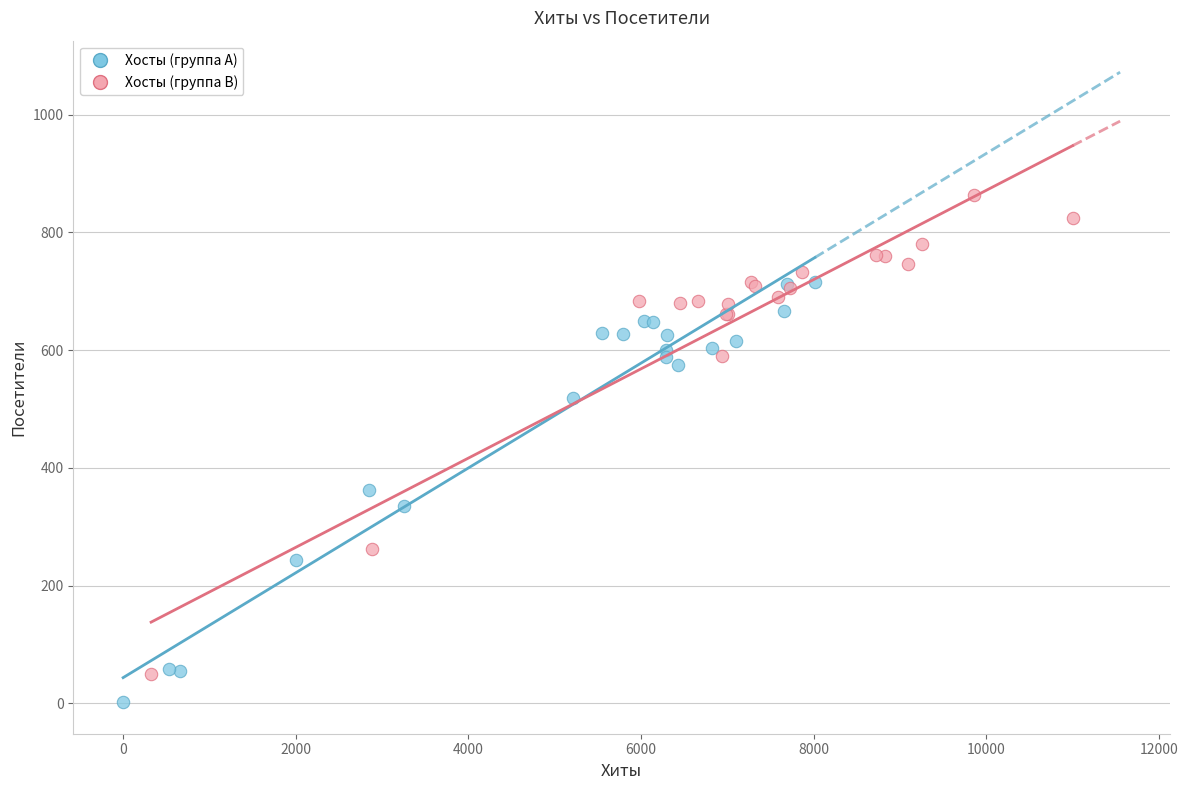

Which series has the largest Y range (max minus min)?

Хосты (группа B)